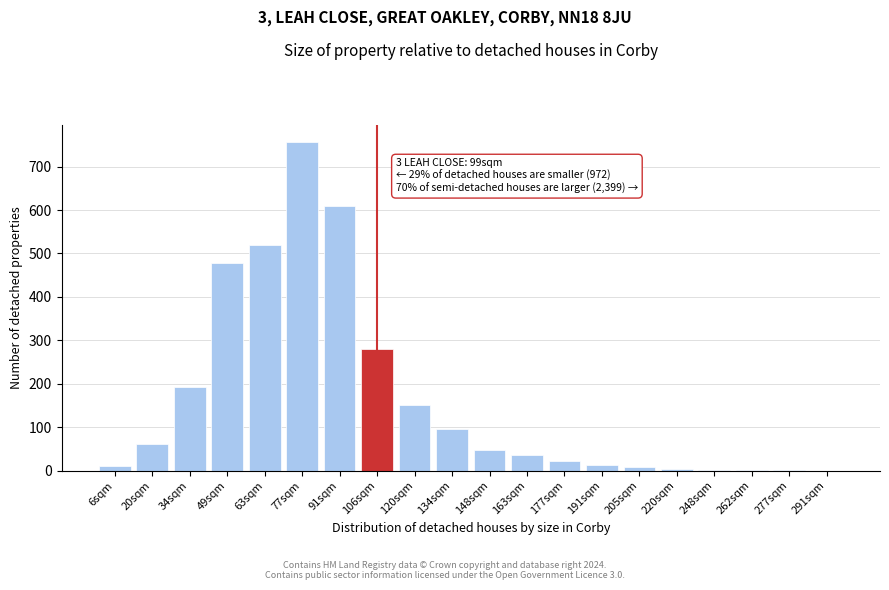

What is the greatest value displayed?

757